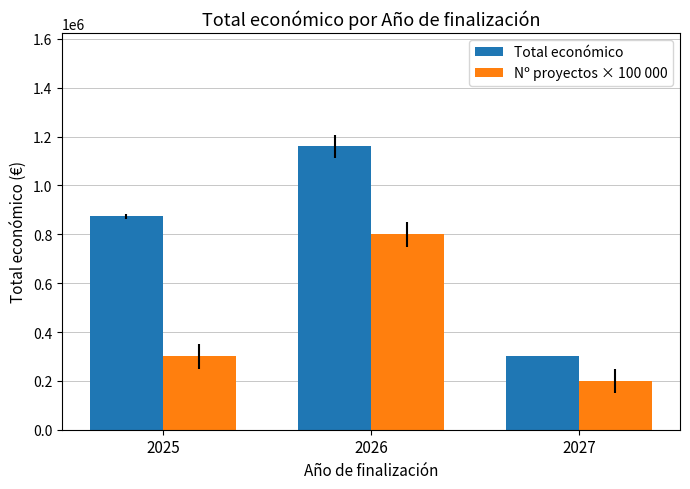

Is the value of Nº proyectos × 100 000 at 2026 greater than the value of Total económico at 2025?

No